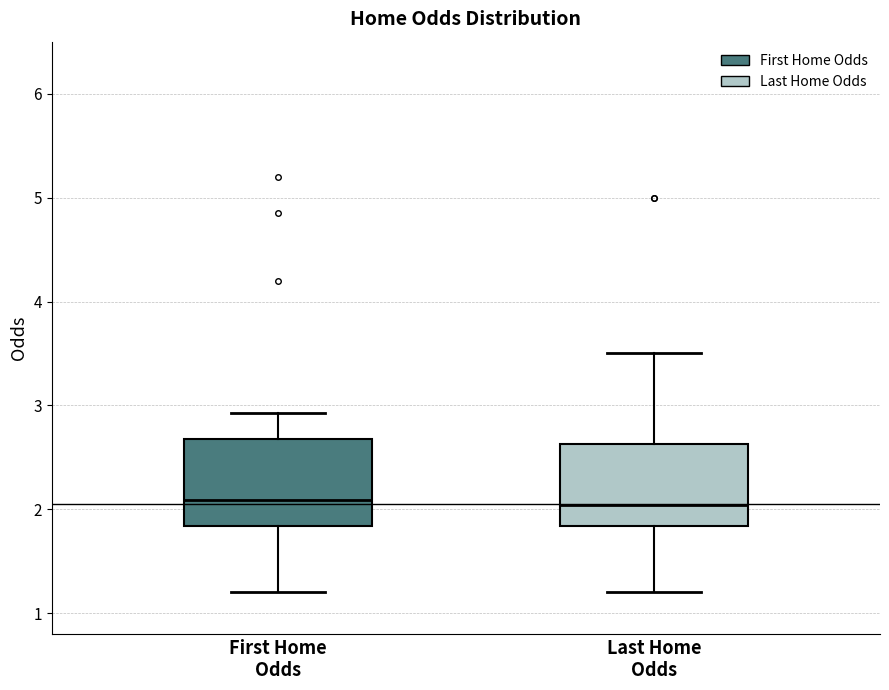

Reading left to right, transcribe this box plot: for each box, give where its median line is, the range the box spans, and where its two whiskers end, as read against the y-axis. The values are not printed on the chart, so give them approximately, as read against the axis.

First Home Odds: median 2.1, box 1.8 to 2.7, whiskers 1.2 to 2.9
Last Home Odds: median 2.0, box 1.8 to 2.6, whiskers 1.2 to 3.5